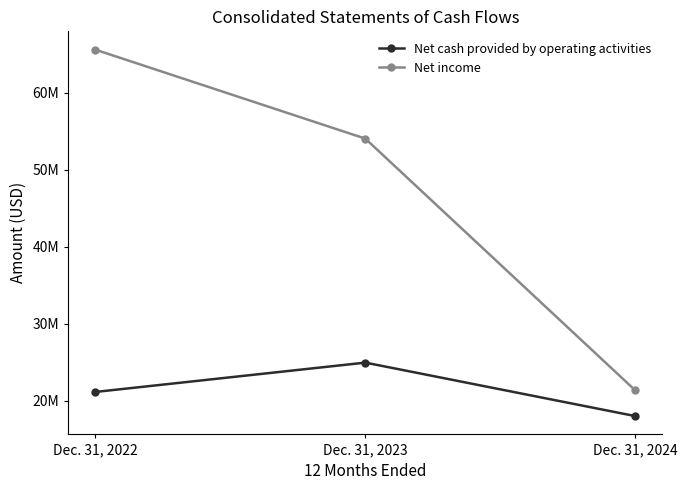

Is it true that Net income equals 21323333 at Dec. 31, 2024?

True